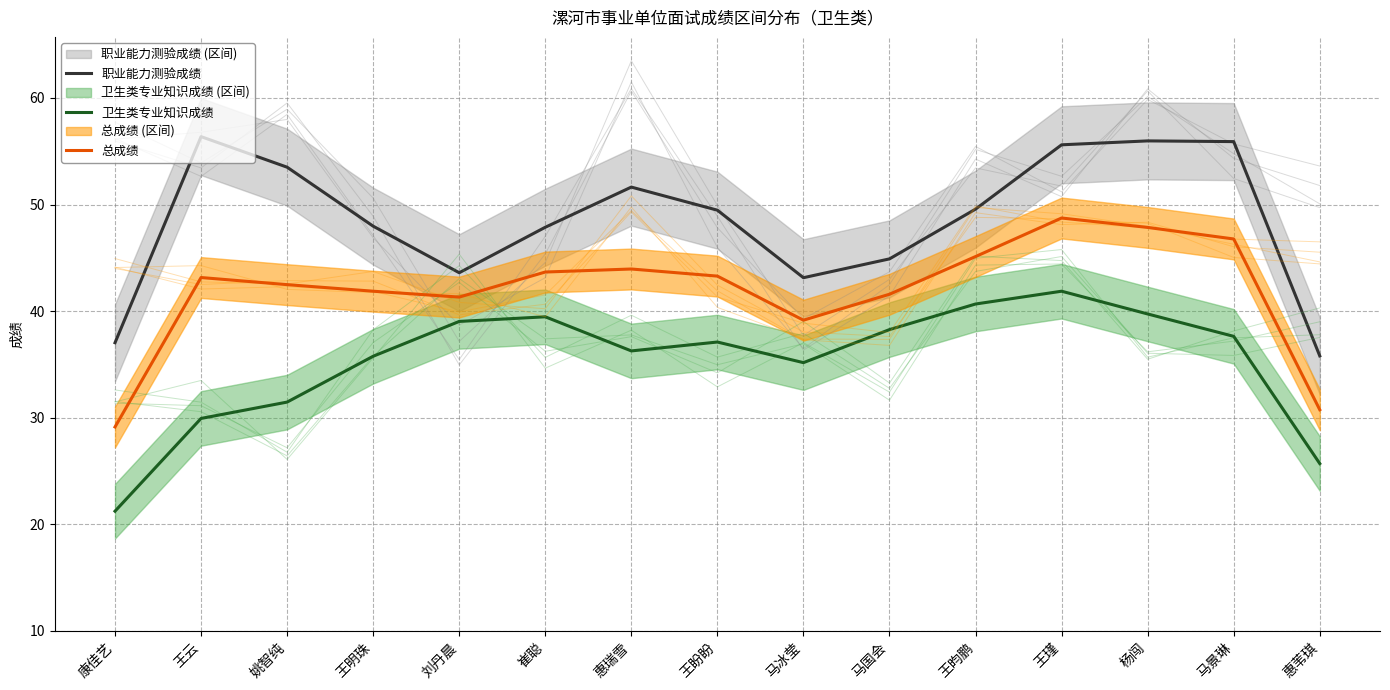

Reading left to right, extract all data points from this chart.

职业能力测验成绩: 37.0	56.4	53.5	48.0	43.6	47.9	51.6	49.5	43.1	44.9	49.6	55.6	56.0	55.9	35.8
卫生类专业知识成绩: 21.2	29.9	31.5	35.8	39.0	39.5	36.3	37.1	35.2	38.3	40.7	41.9	39.7	37.6	25.7
总成绩: 29.1	43.1	42.5	41.9	41.3	43.7	43.9	43.3	39.1	41.6	45.1	48.7	47.8	46.8	30.8